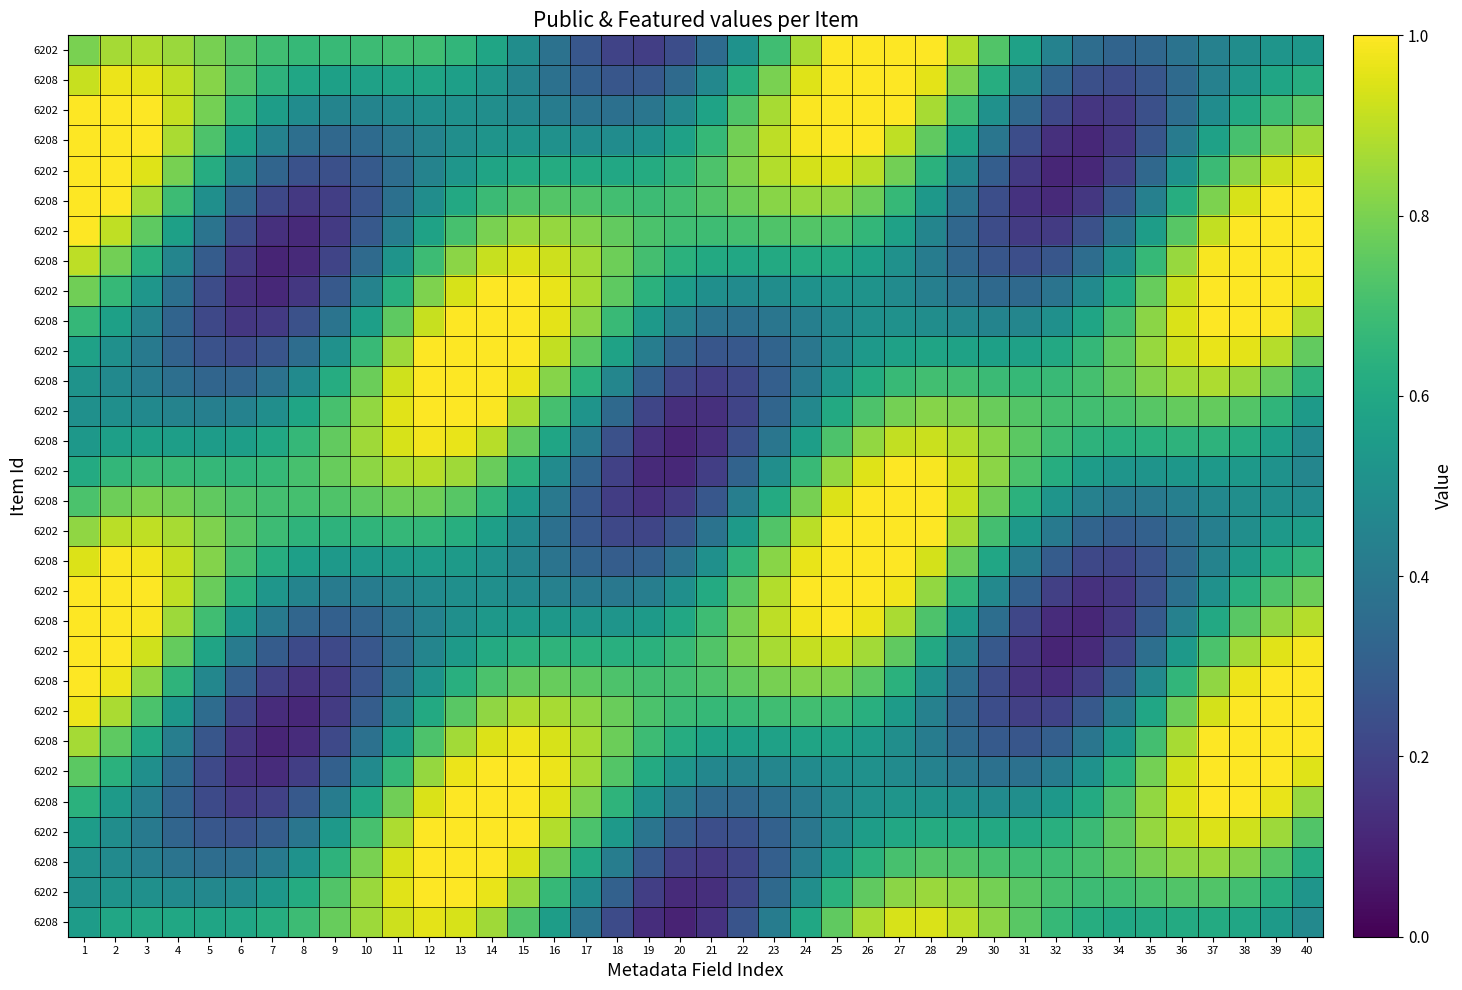

At how many categories does at least one series exceed 0?

40